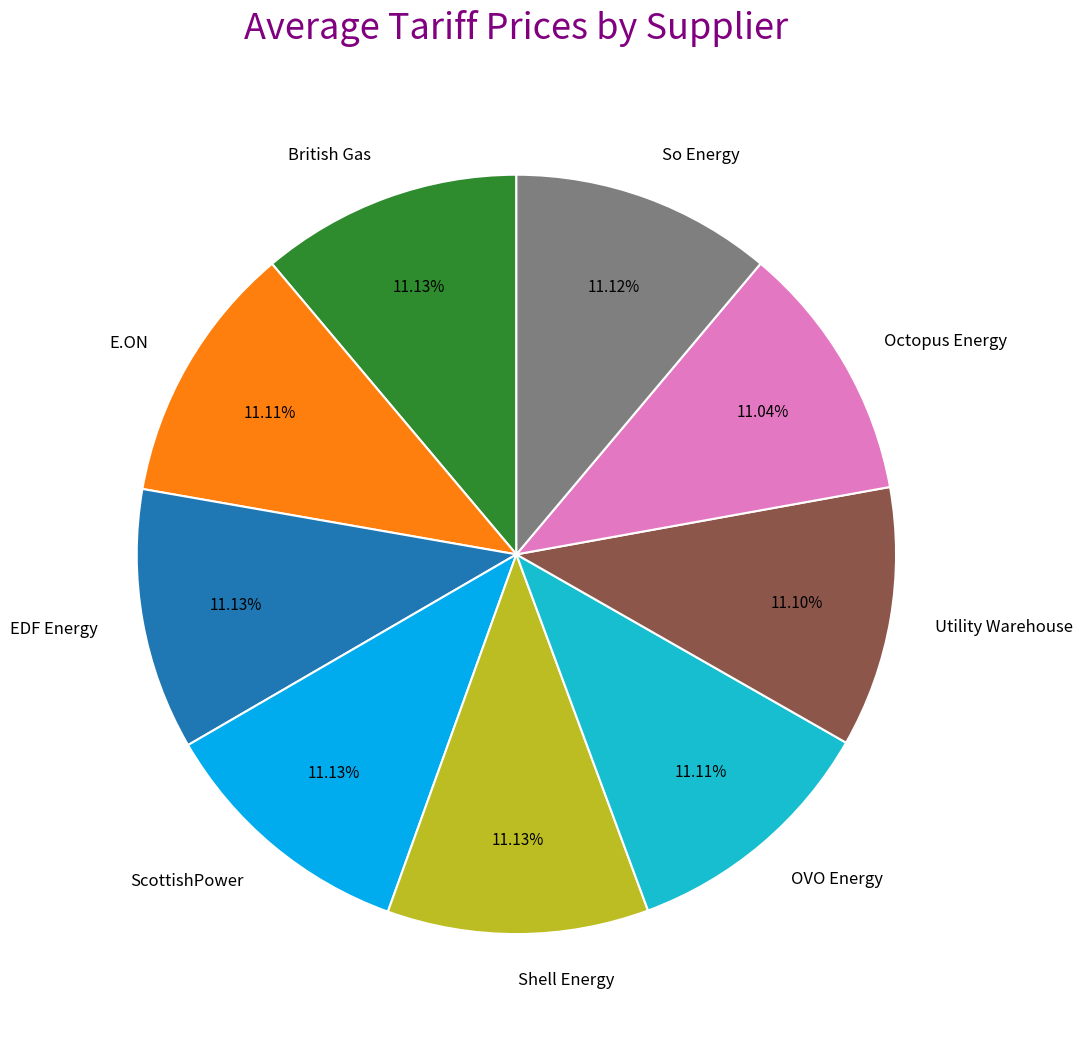

Is the sum of ScottishPower and British Gas greater than half?

No